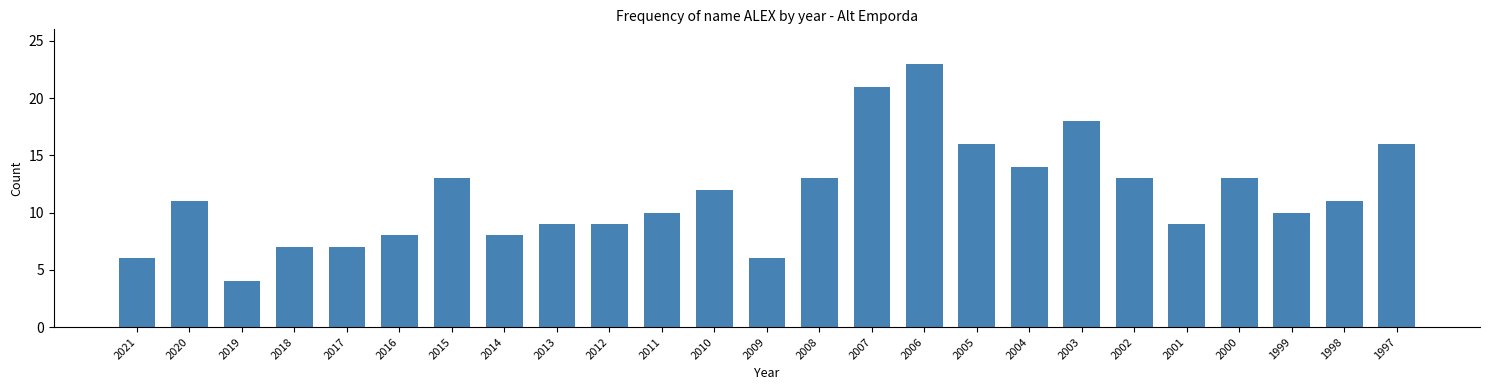

Reading left to right, list all the values displayed in this chart.

6	11	4	7	7	8	13	8	9	9	10	12	6	13	21	23	16	14	18	13	9	13	10	11	16